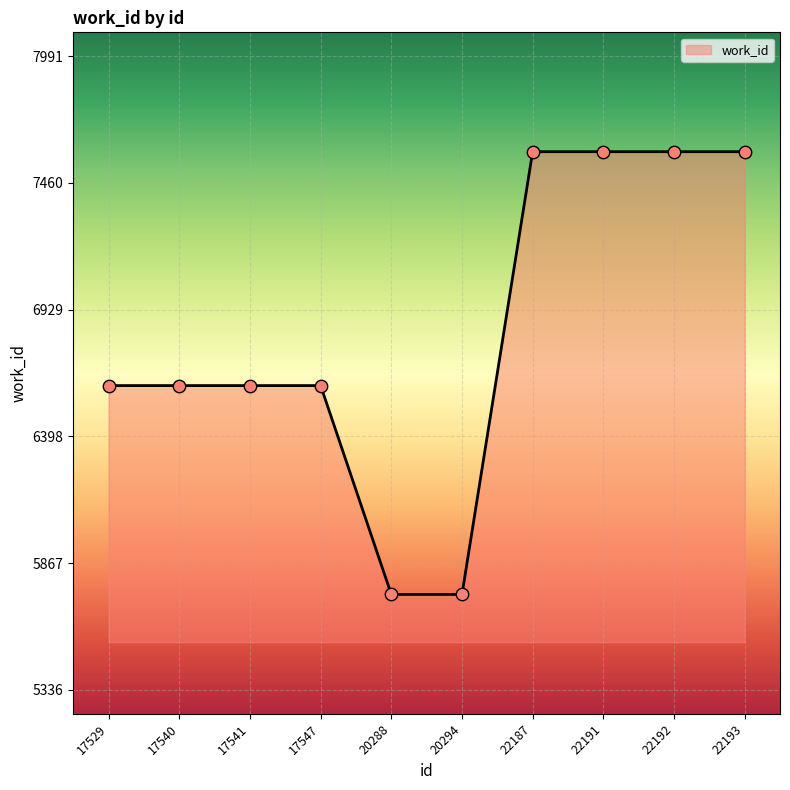

Approximately how many times larger is the value at 20294 compared to 17529?

0.9